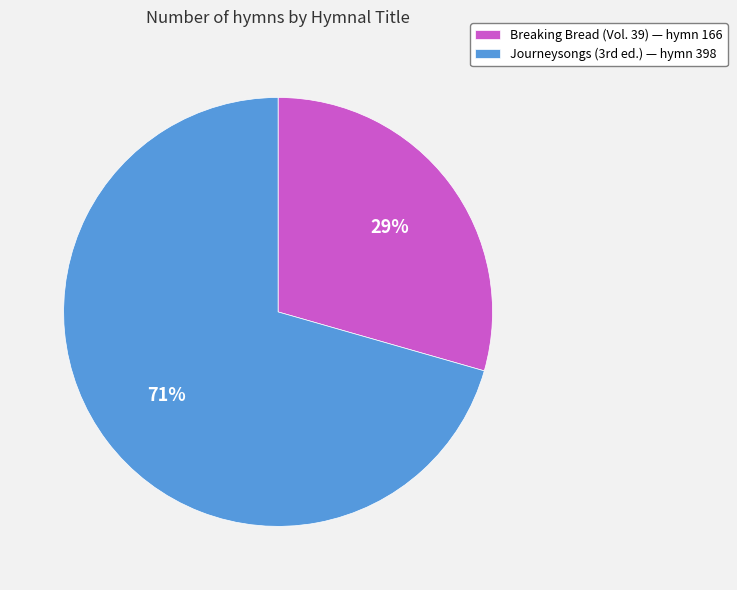

How many slices are in this pie chart?

2